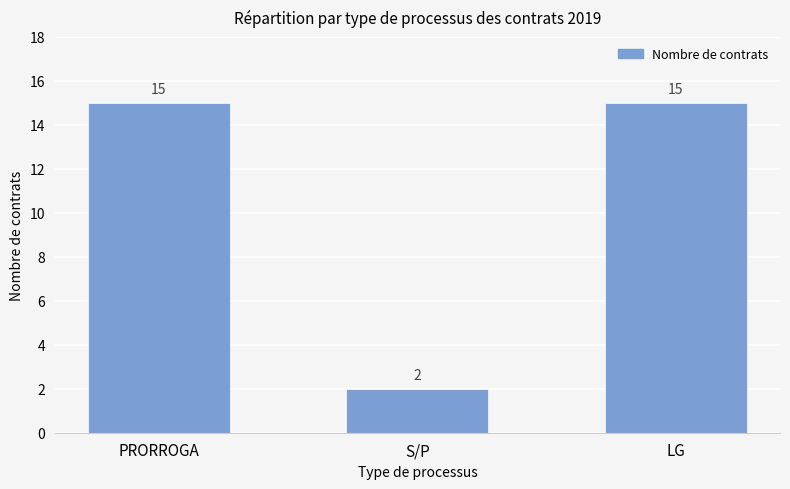

What is the average value?

11